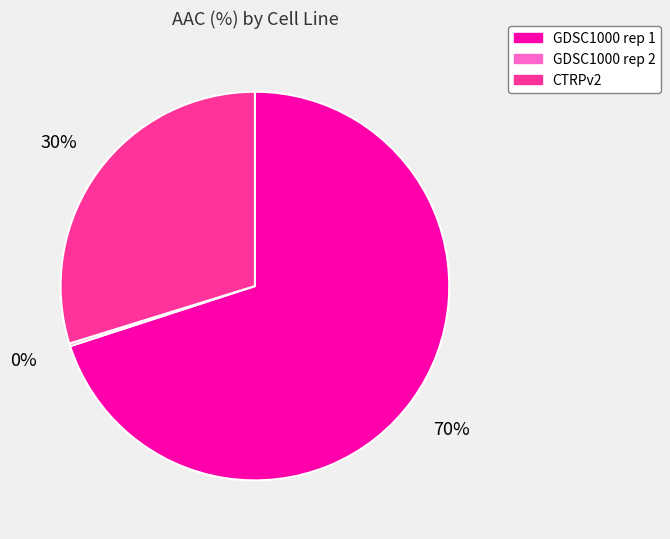

To the nearest percent, what percentage of the pie is CTRPv2?

30%